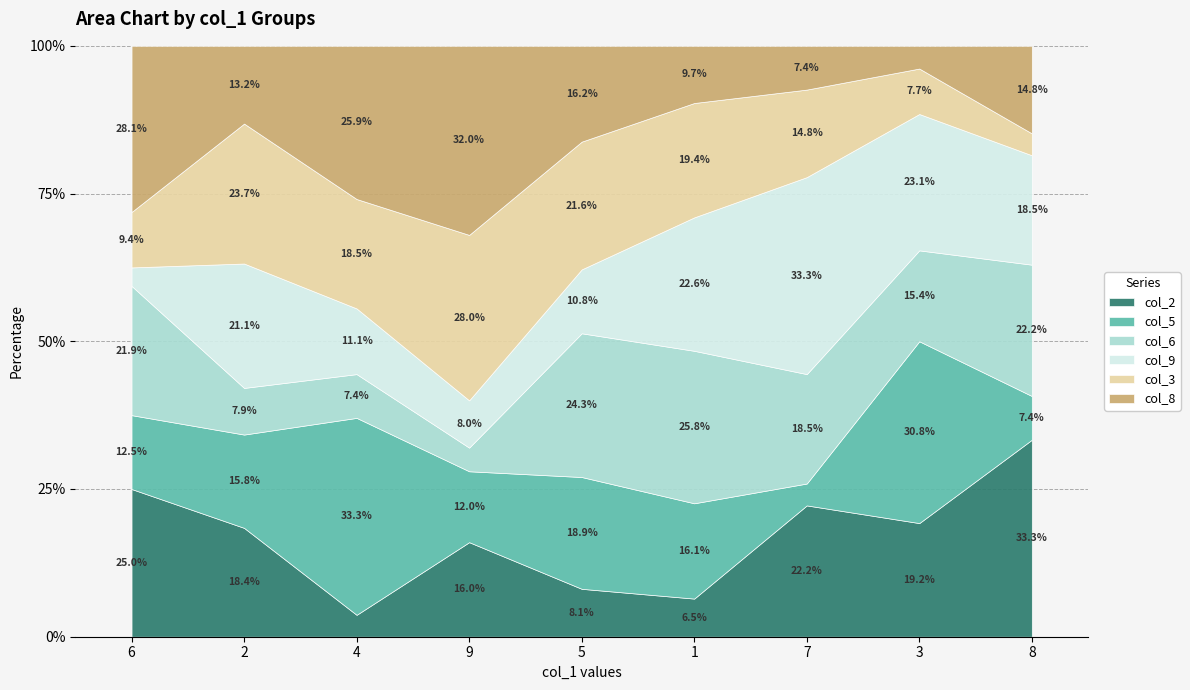

The col_2 series shows 25.0 at 6. True or false?

True